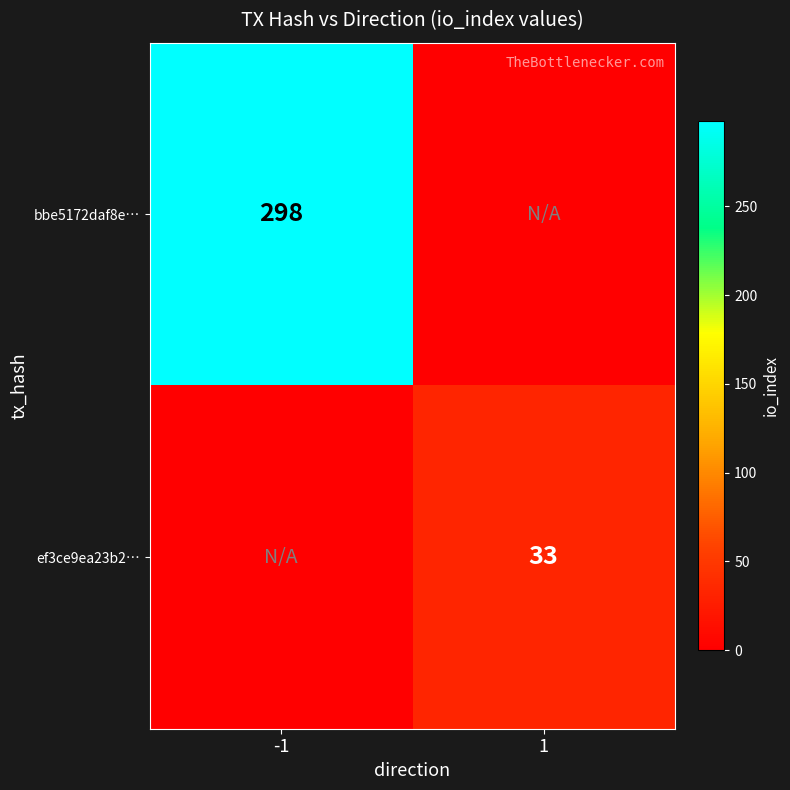

Is the value of bbe5172daf8e… at -1 greater than the value of ef3ce9ea23b2… at 1?

Yes